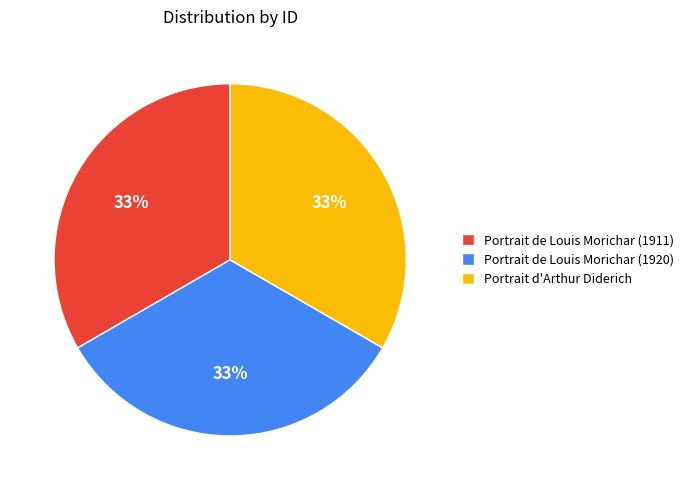

To the nearest percent, what percentage of the pie is Portrait d'Arthur Diderich?

33%